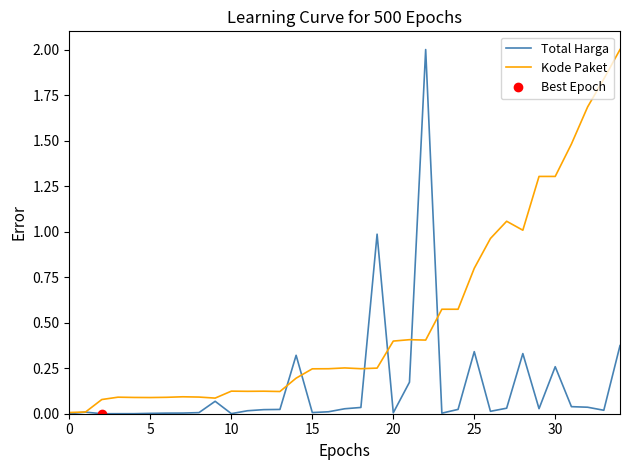

Where is Kode Paket nearest to the value 1?

28